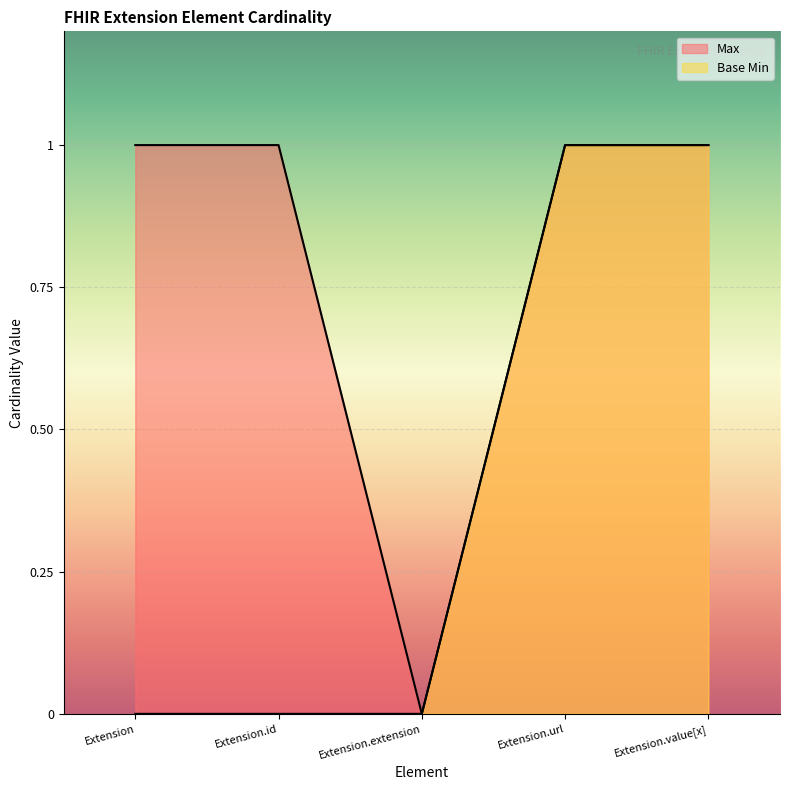

Which series changed the most between Extension.id and Extension.url?

Base Min